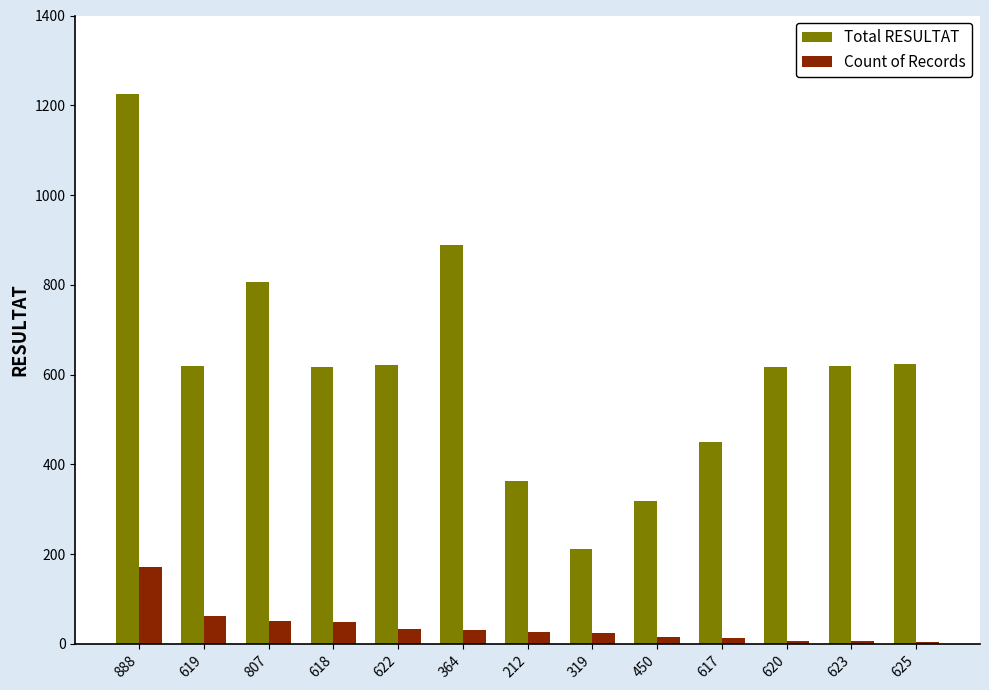

Does the chart contain stacked bars?

No